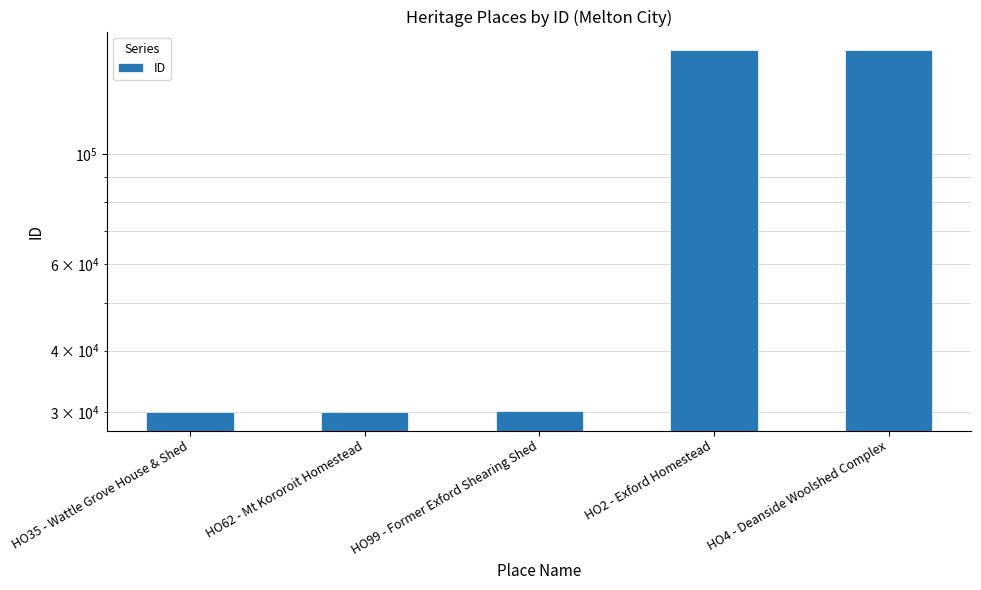

What is the approximate value at HO99 - Former Exford Shearing Shed?

30223